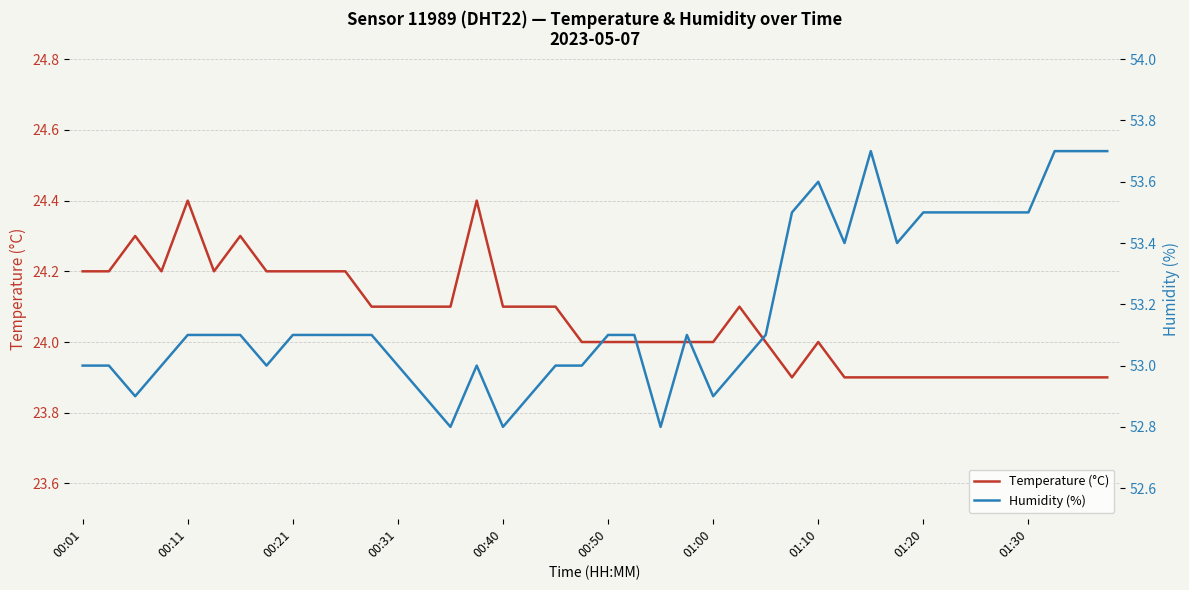

The value of Temperature (°C) at 00:40 is 37.5. True or false?

False